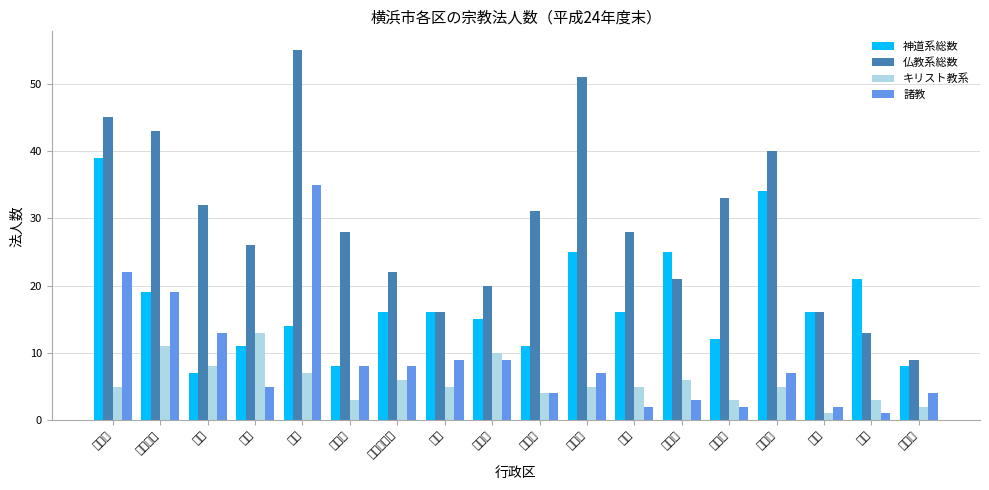

The value of 神道系総数 at 南区 is 14. True or false?

True